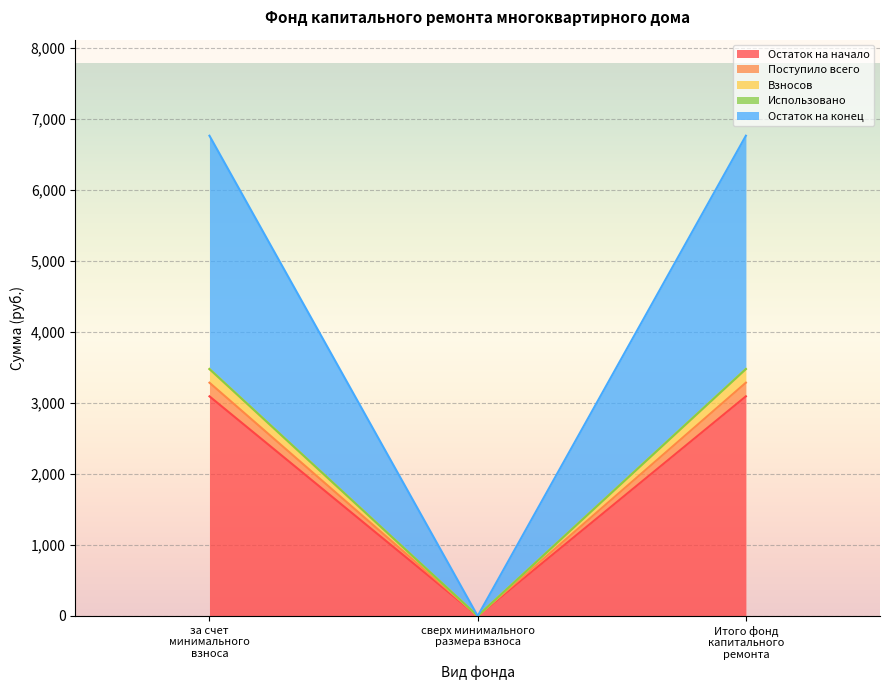

How many lines are shown in the chart?

5